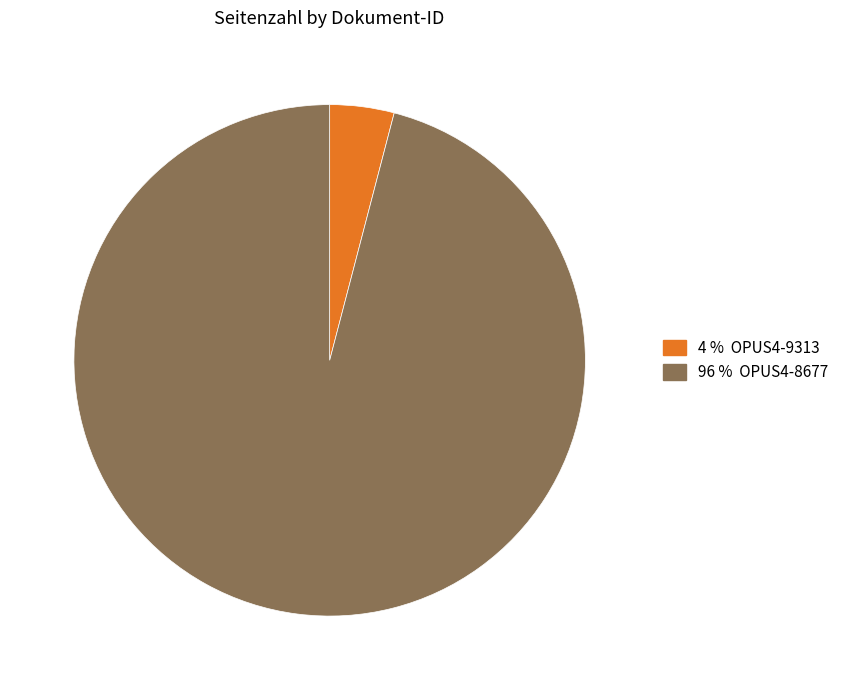

Does any single category account for the majority?

Yes